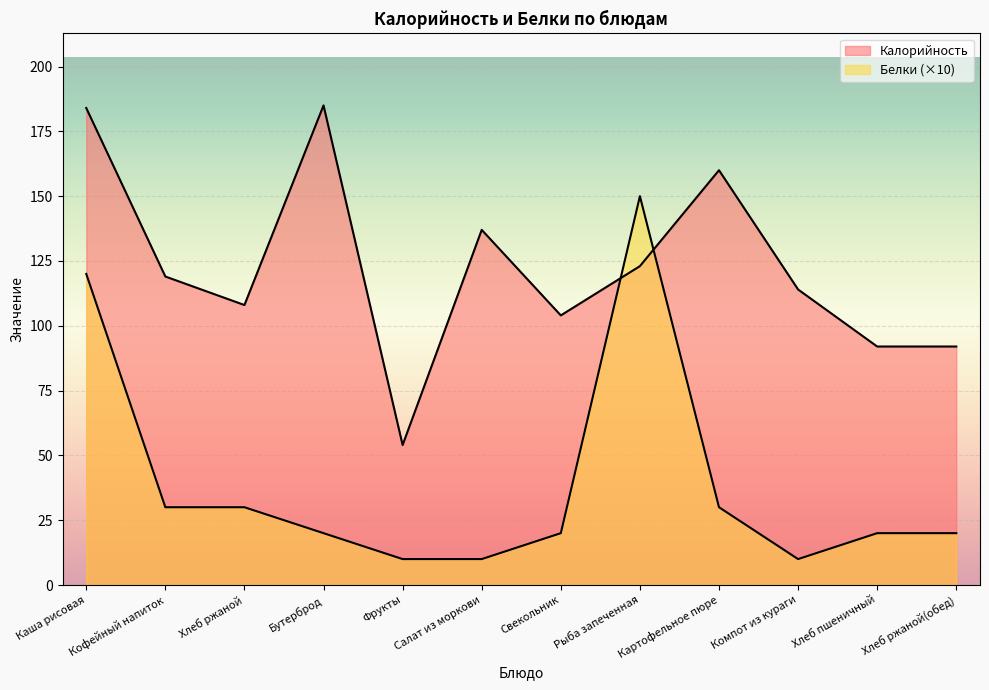

The Калорийность series shows 184 at Каша рисовая. True or false?

True